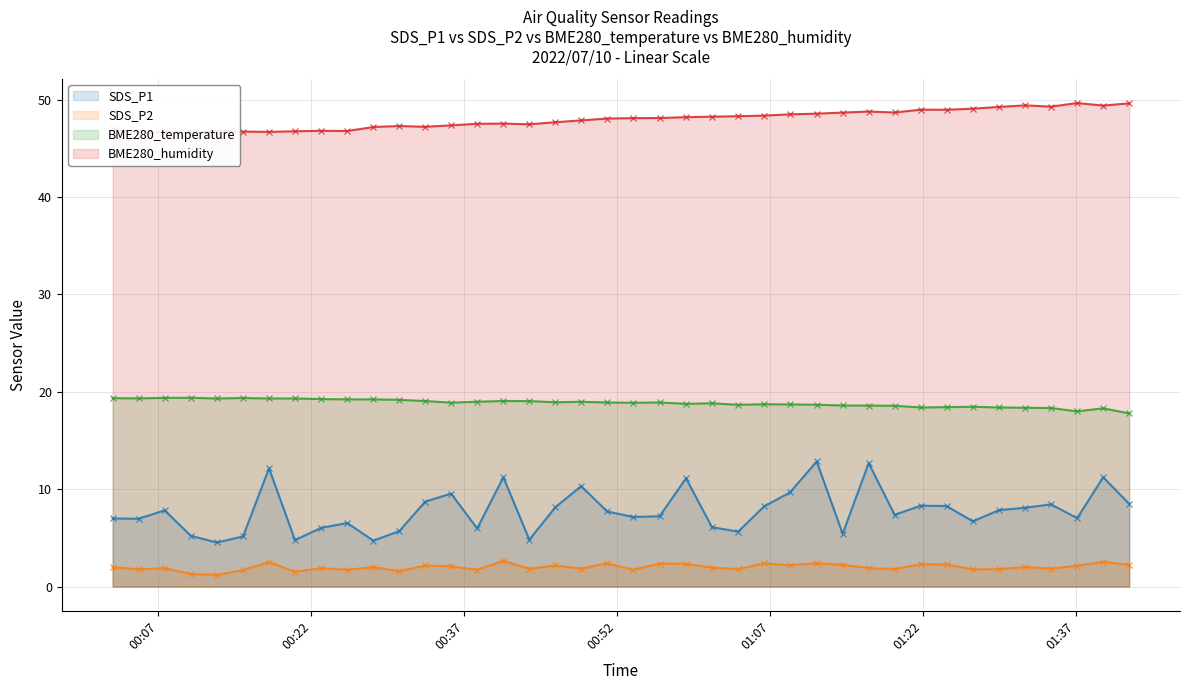

How many categories are shown in the chart?

40